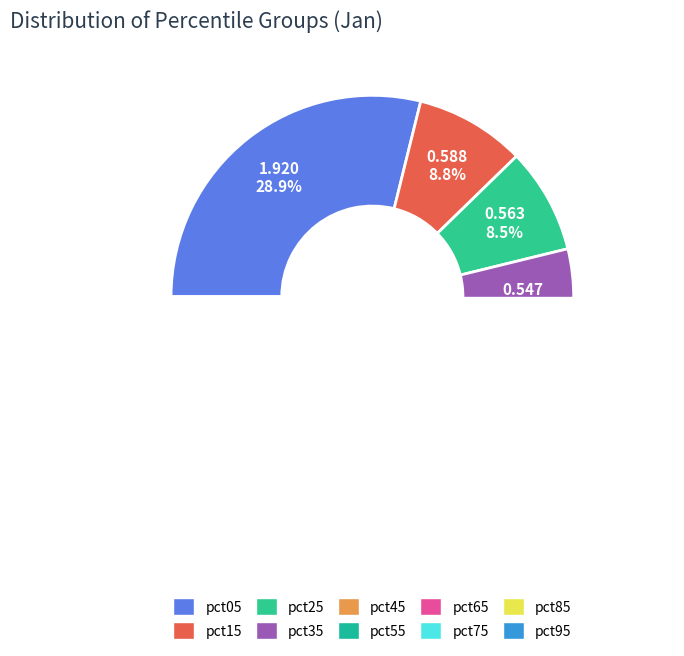

The pct55 slice represents 8% of the pie. True or false?

True